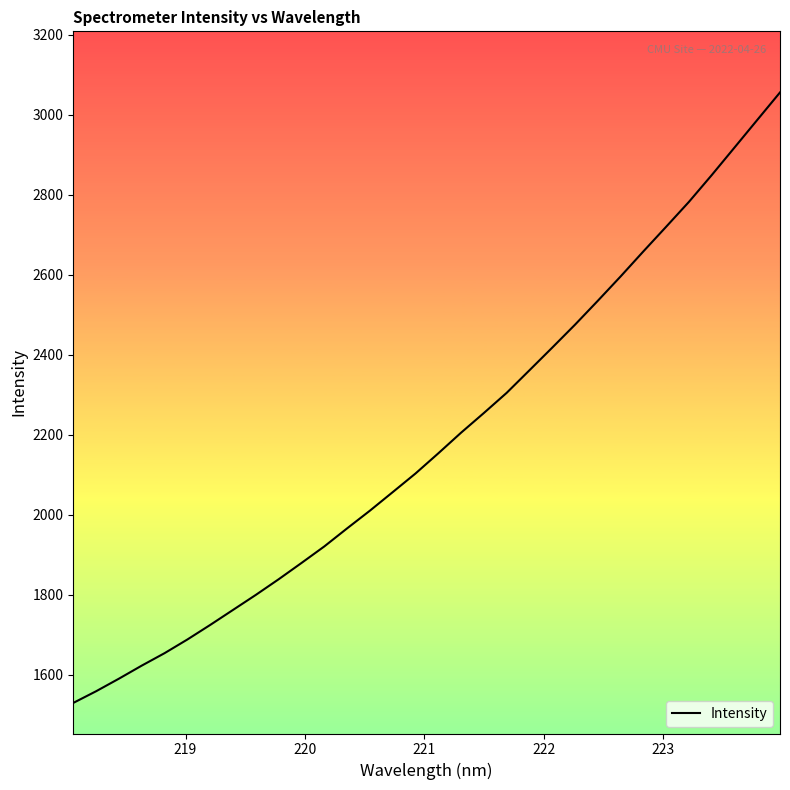

What is the smallest value displayed?

1529.1